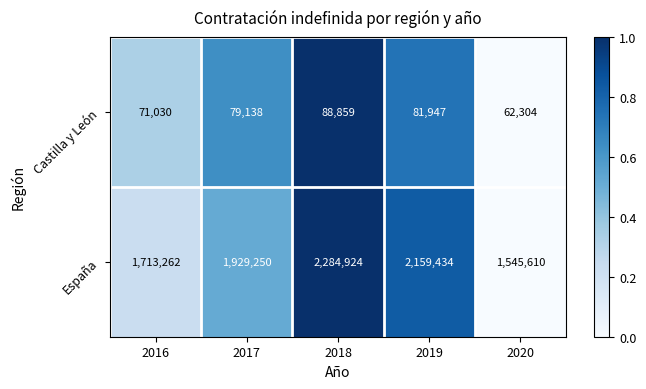

Rank the series at 2016 from lowest to highest value.

Castilla y León, España